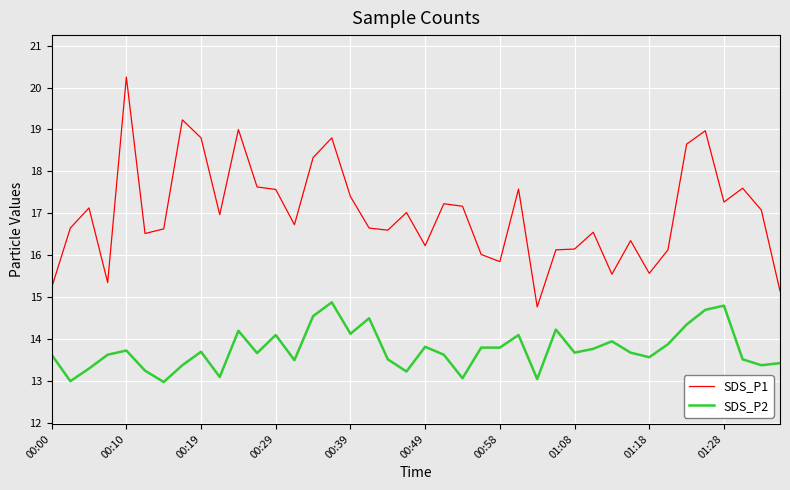

What is the lowest value of the SDS_P2 series?

13.0